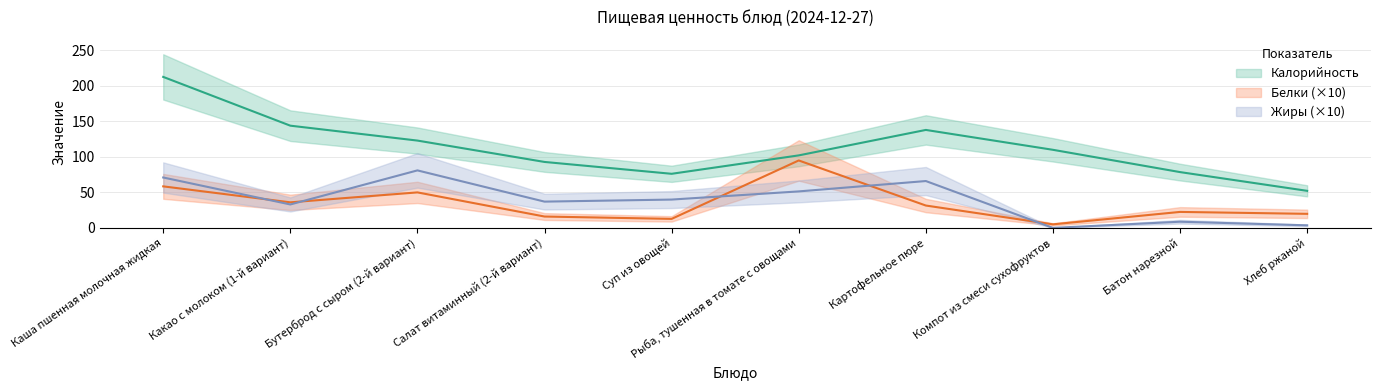

Is it true that Калорийность equals 71.5 at Компот из смеси сухофруктов?

False